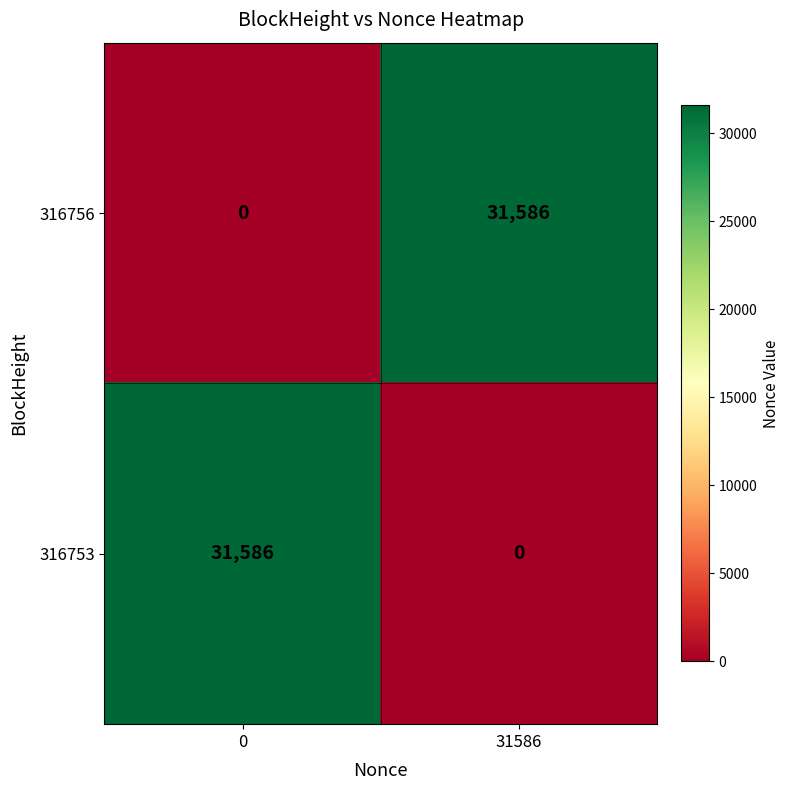

What is the greatest value displayed?

31586